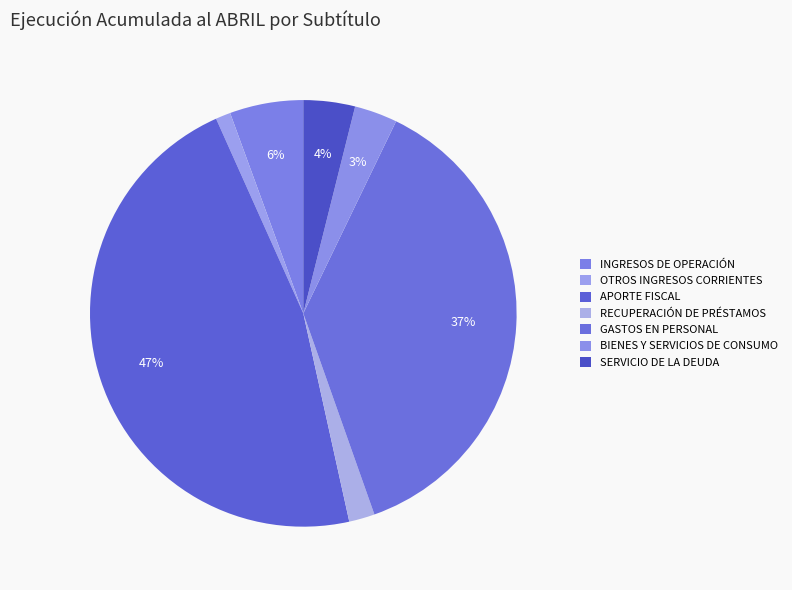

How many slices are in this pie chart?

7